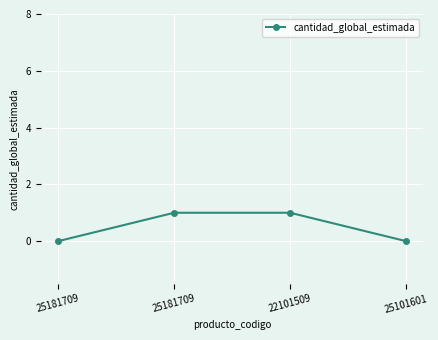

How many data points are less than 1?

2